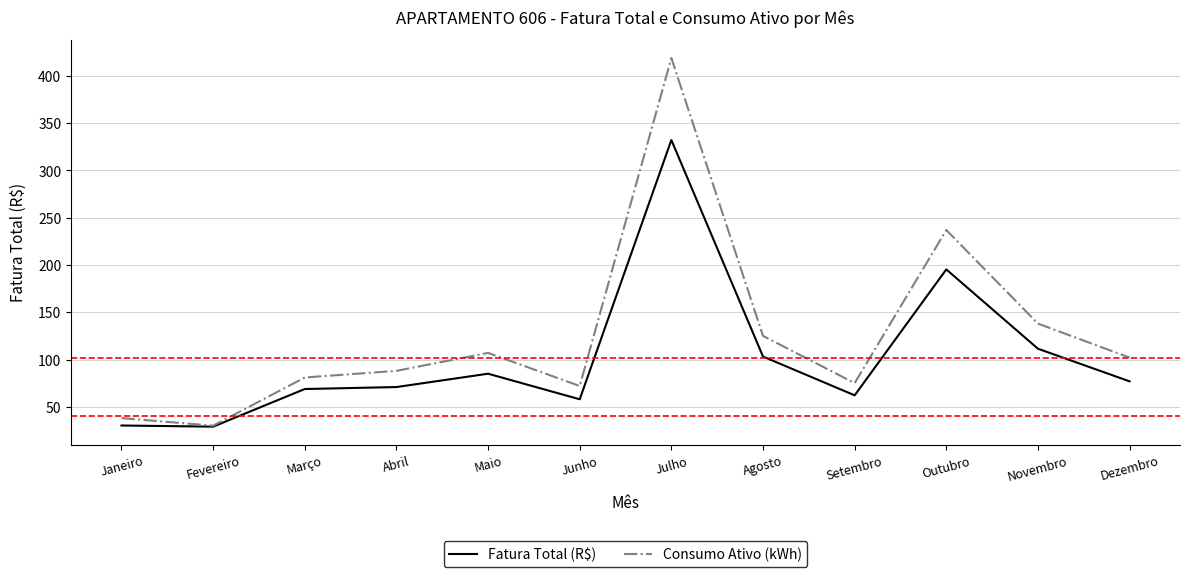

Is it true that Fatura Total (R$) equals 332.3 at Julho?

True